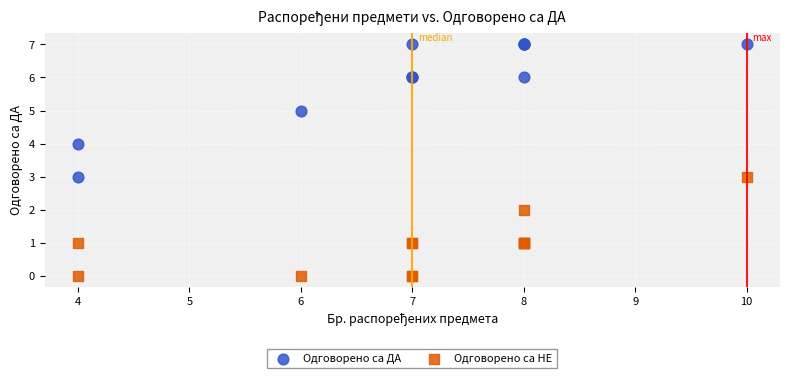

Which series has the largest Y range (max minus min)?

Одговорено са ДА